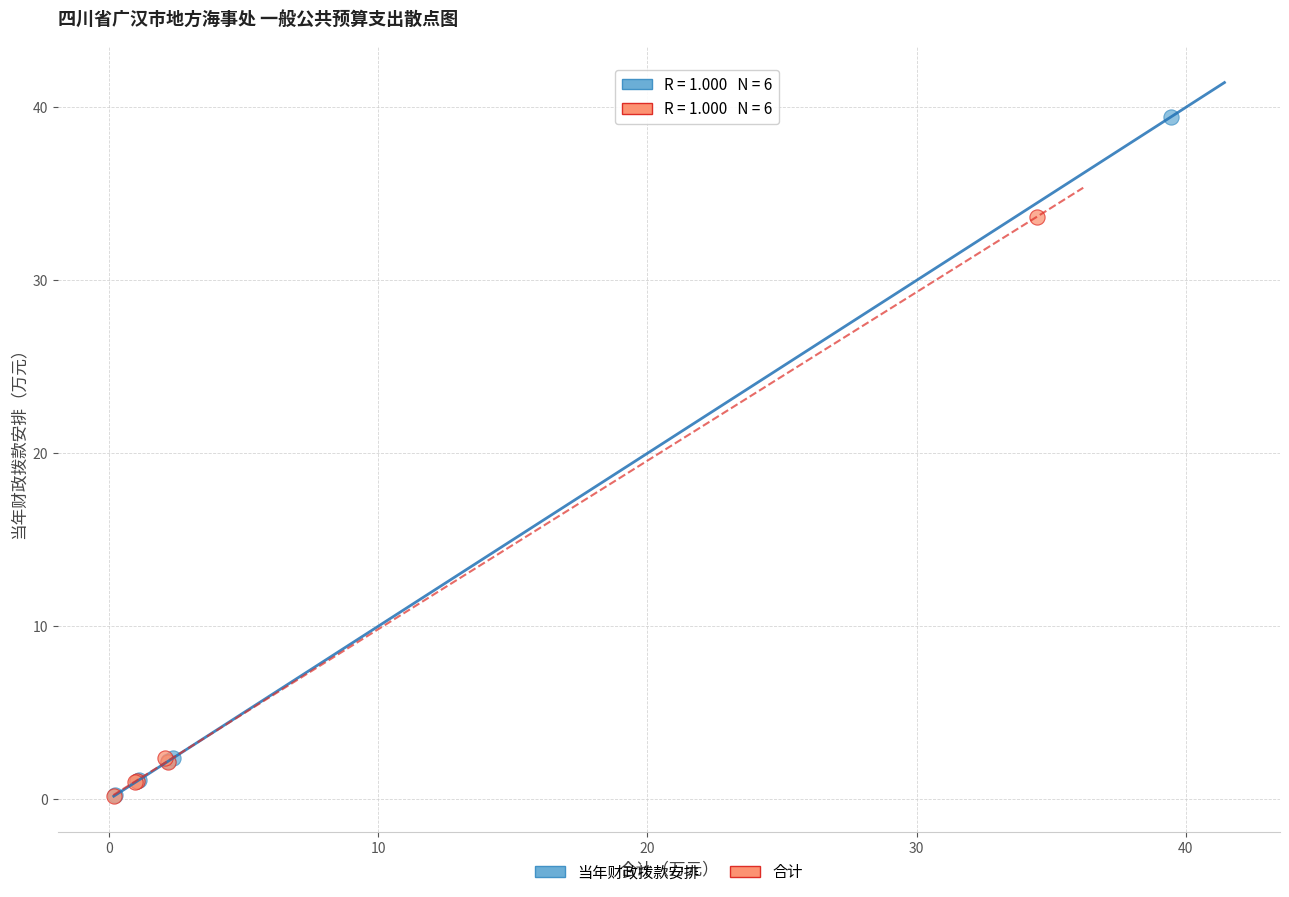

Which series has the largest Y range (max minus min)?

当年财政拨款安排